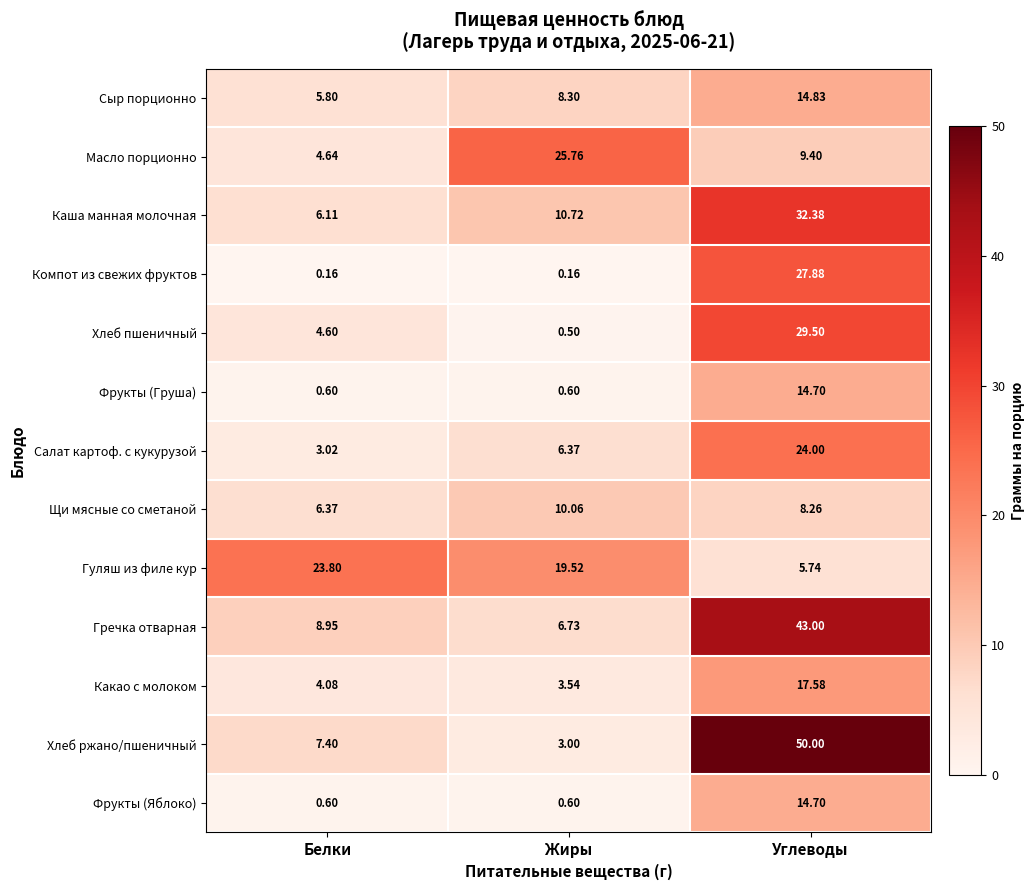

How many categories are shown in the chart?

3